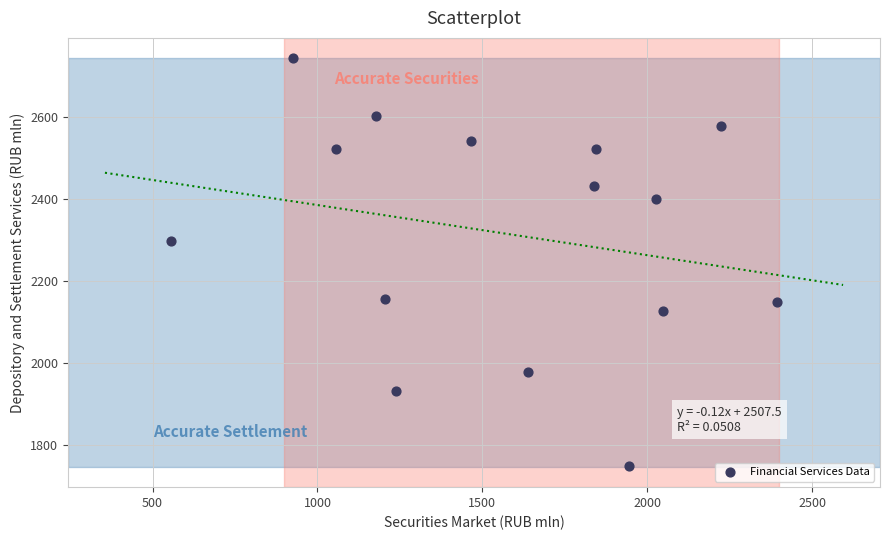

What Y value in the scatter plot is closest to 2245?

2298.6